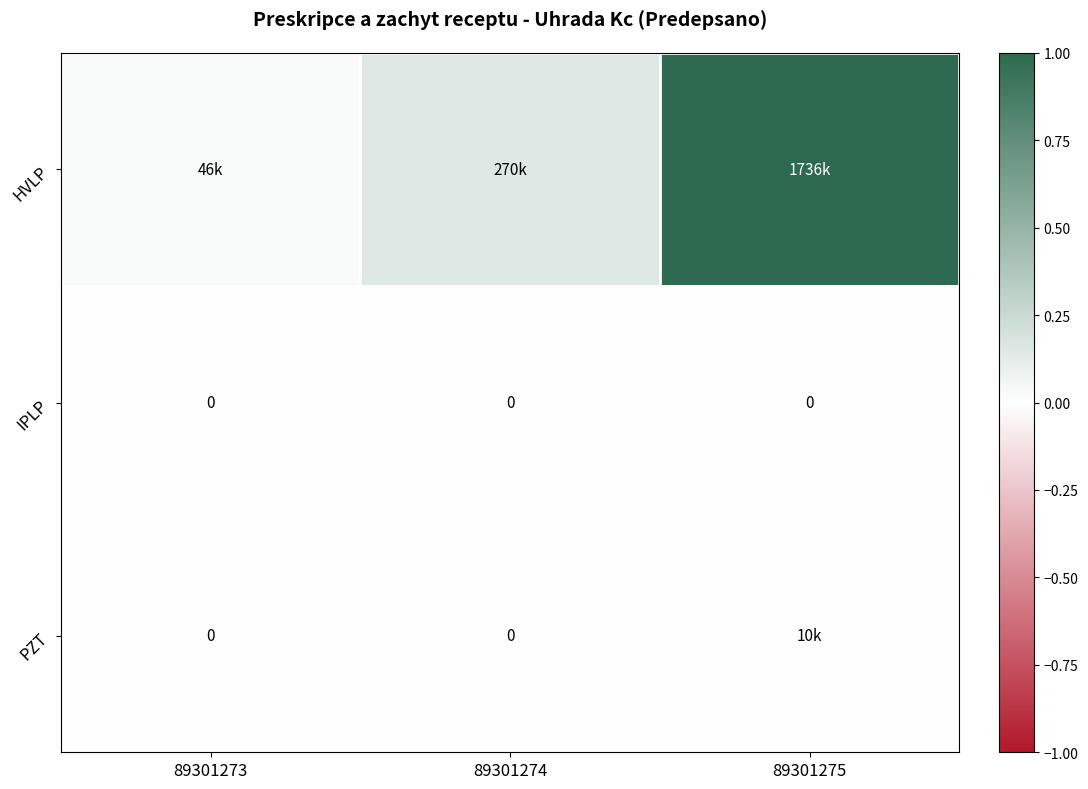

Which category has the highest value in the IPLP series?

89301273